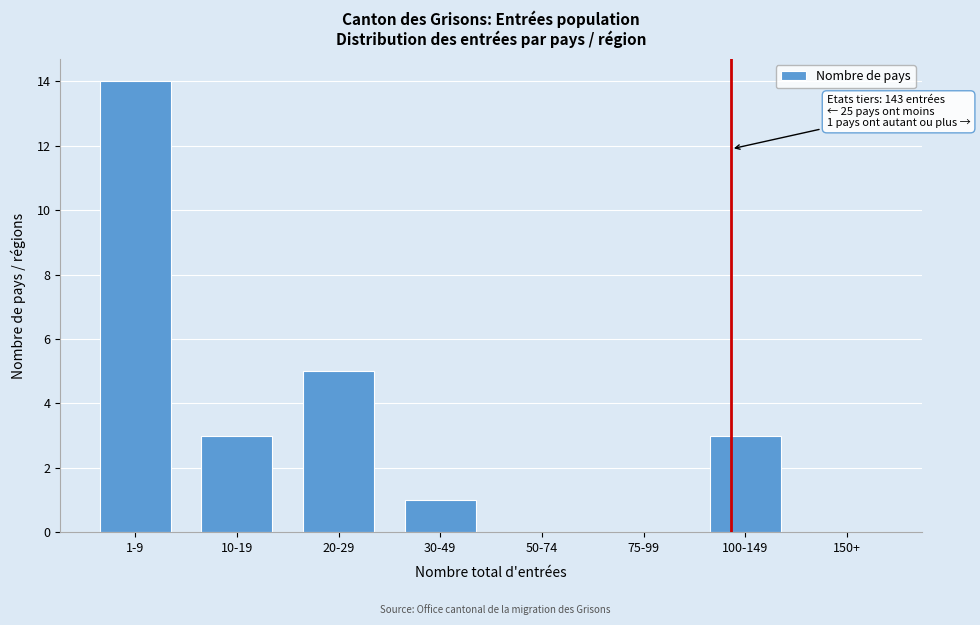

Reading right to left, transcribe all the data shown in this chart.

150+=0	100-149=3	75-99=0	50-74=0	30-49=1	20-29=5	10-19=3	1-9=14